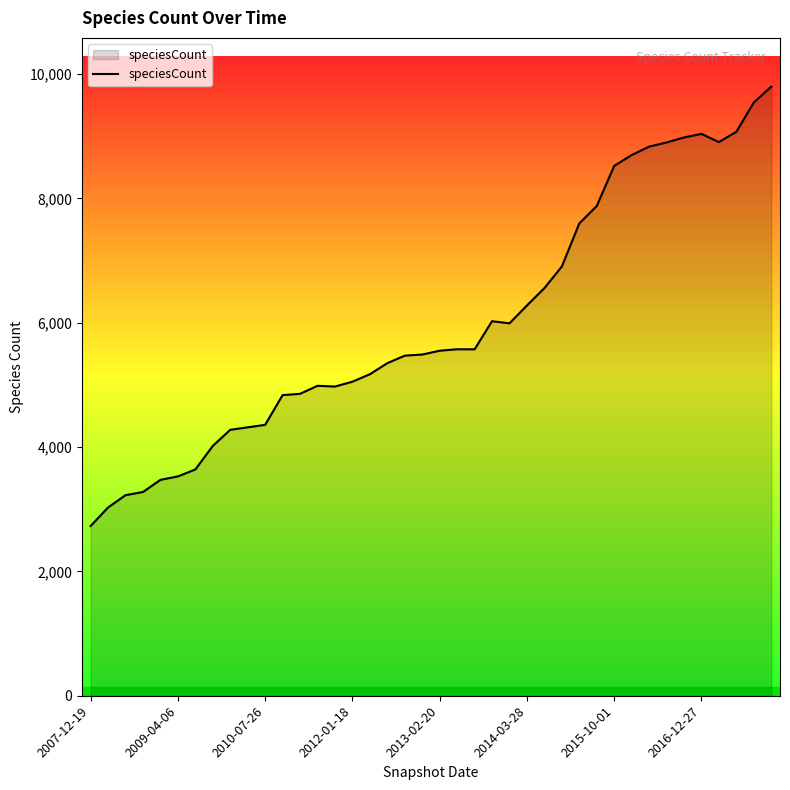

What is the minimum value shown in the chart?

2730